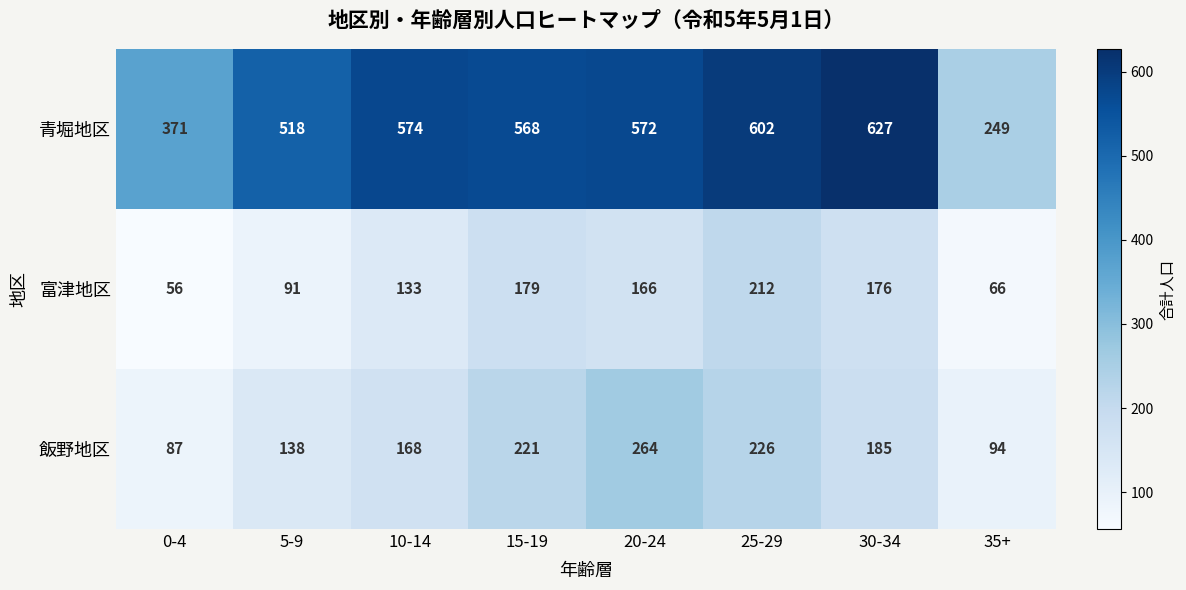

Reading right to left, what are all the values shown in this chart?

青堀地区: 249	627	602	572	568	574	518	371
富津地区: 66	176	212	166	179	133	91	56
飯野地区: 94	185	226	264	221	168	138	87